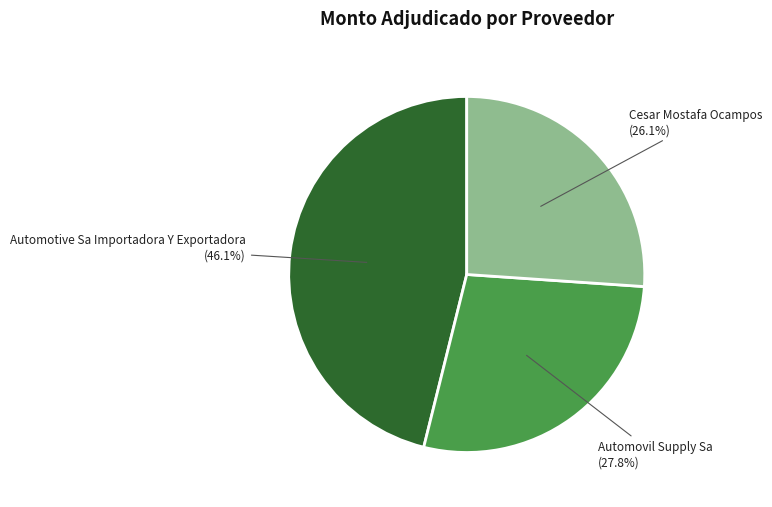

Is there any slice that represents more than half of the pie?

No